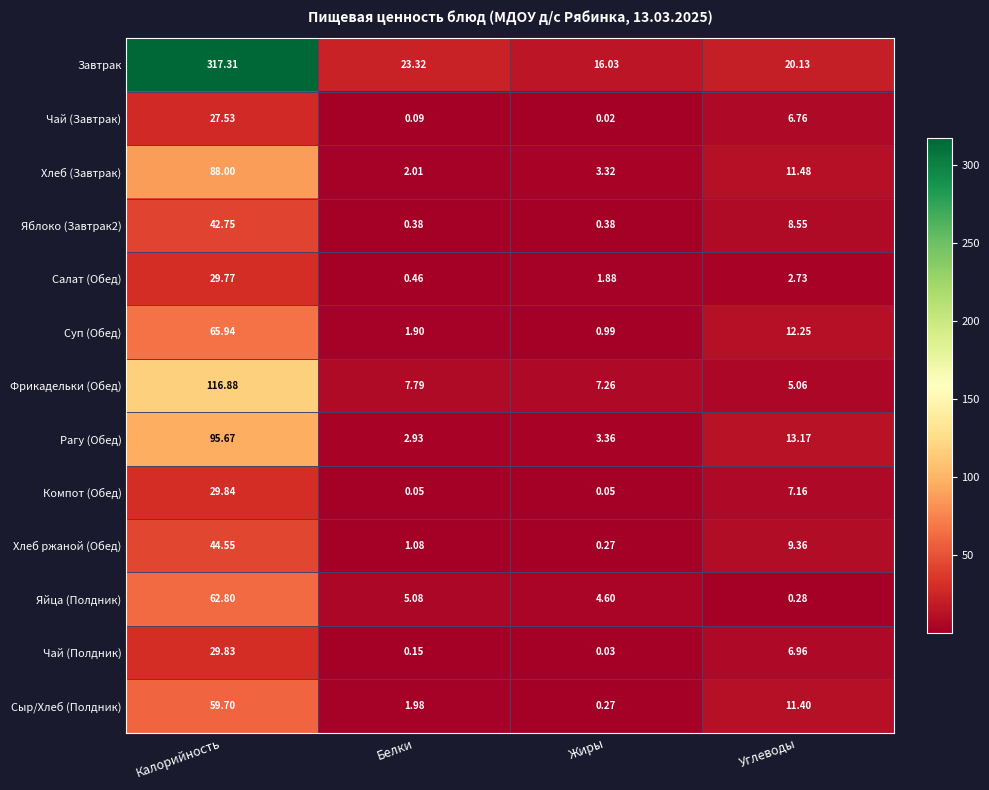

Count the number of categories in the chart.

4